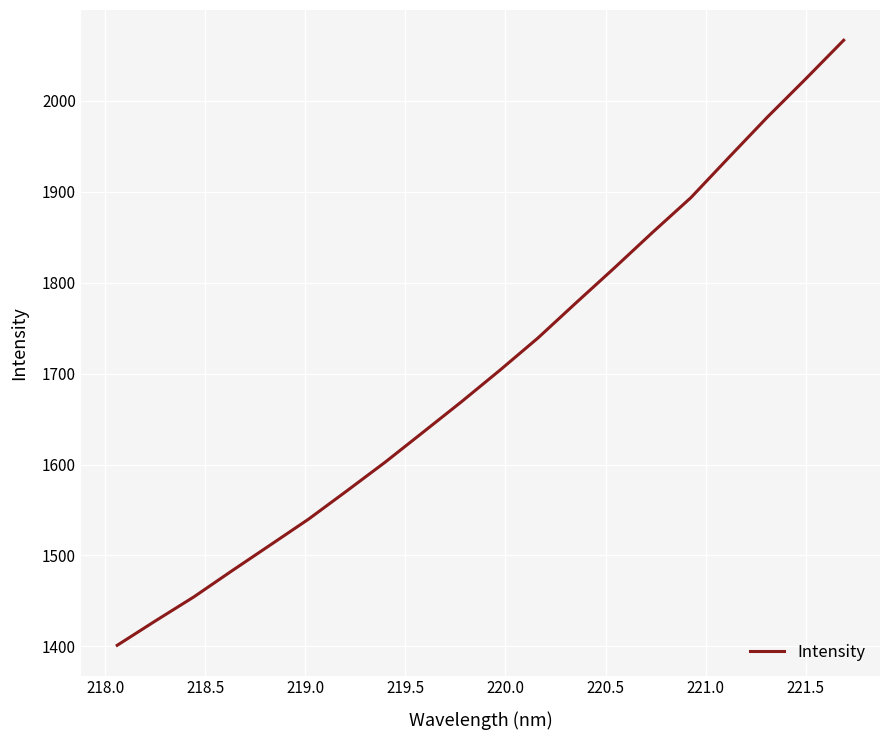

What is the difference between the second highest and minimum values?

622.7